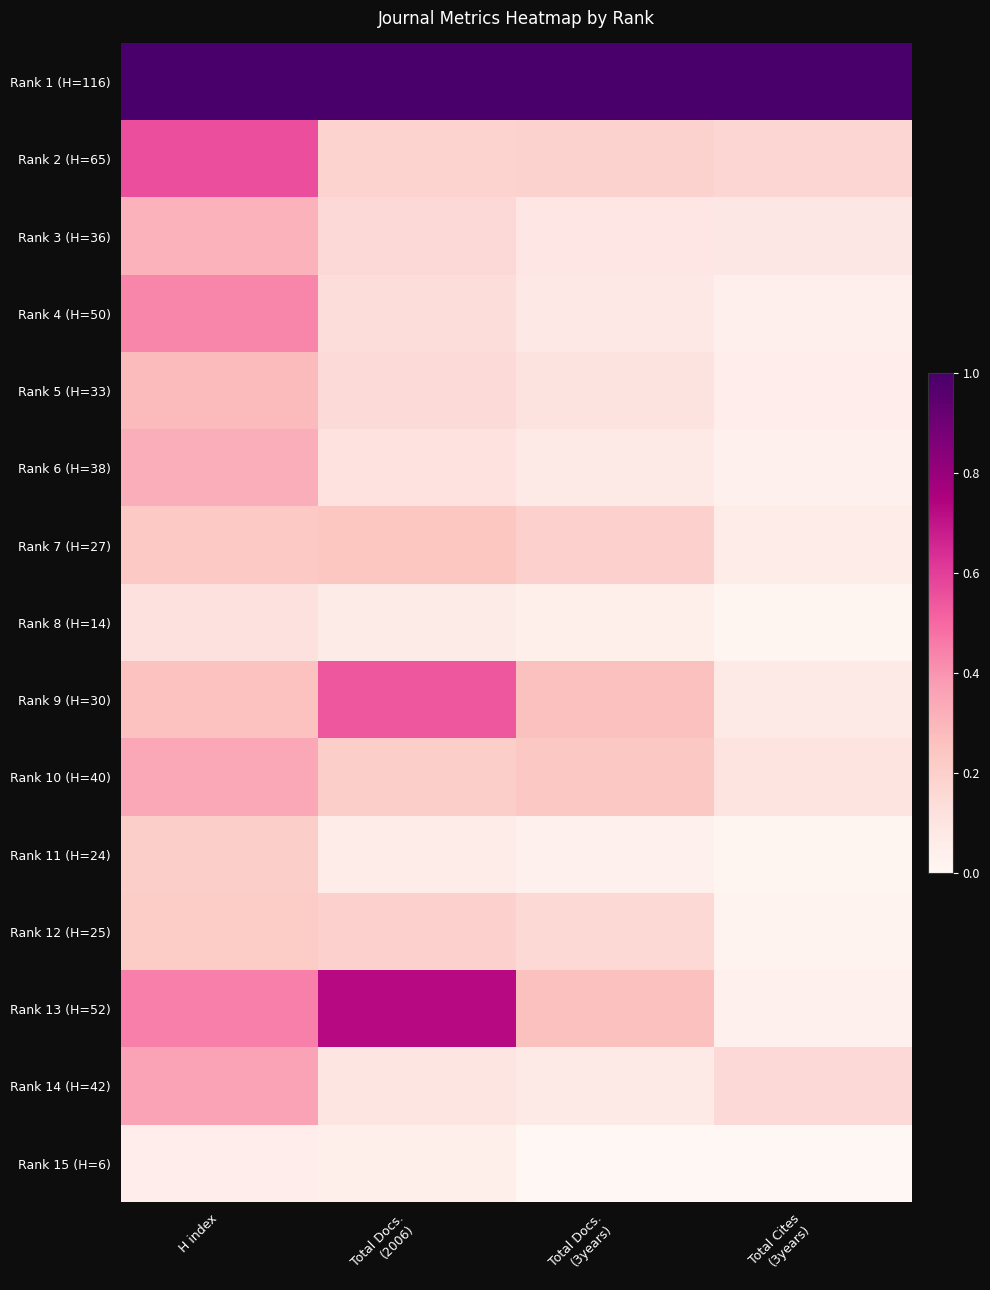

How many categories are shown in the chart?

4